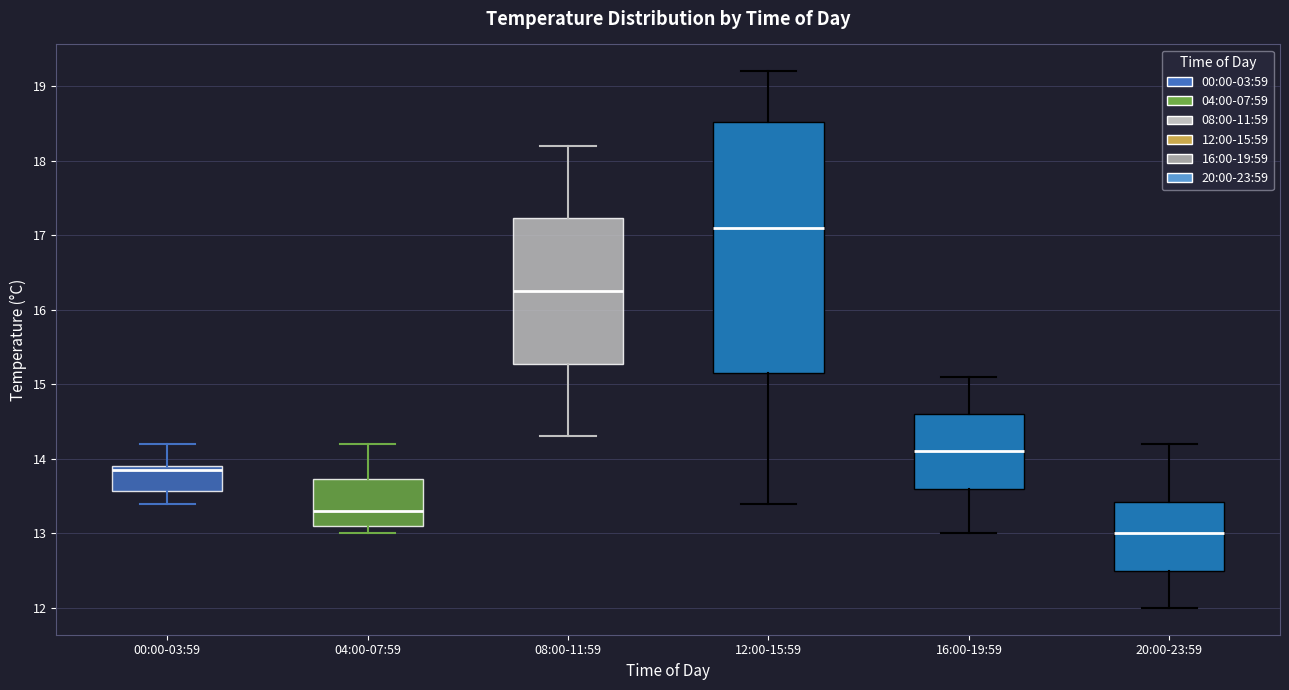

Reading left to right, transcribe this box plot: for each box, give where its median line is, the range the box spans, and where its two whiskers end, as read against the y-axis. The values are not printed on the chart, so give them approximately, as read against the axis.

00:00-03:59: median 13.9 (just below the box's upper edge), box 13.6 to 13.9, whiskers 13.4 to 14.2
04:00-07:59: median 13.3, box 13.1 to 13.7, whiskers 13.0 to 14.2
08:00-11:59: median 16.3, box 15.3 to 17.2, whiskers 14.3 to 18.2
12:00-15:59: median 17.1, box 15.2 to 18.5, whiskers 13.4 to 19.2
16:00-19:59: median 14.1, box 13.6 to 14.6, whiskers 13.0 to 15.1
20:00-23:59: median 13.0, box 12.5 to 13.4, whiskers 12.0 to 14.2